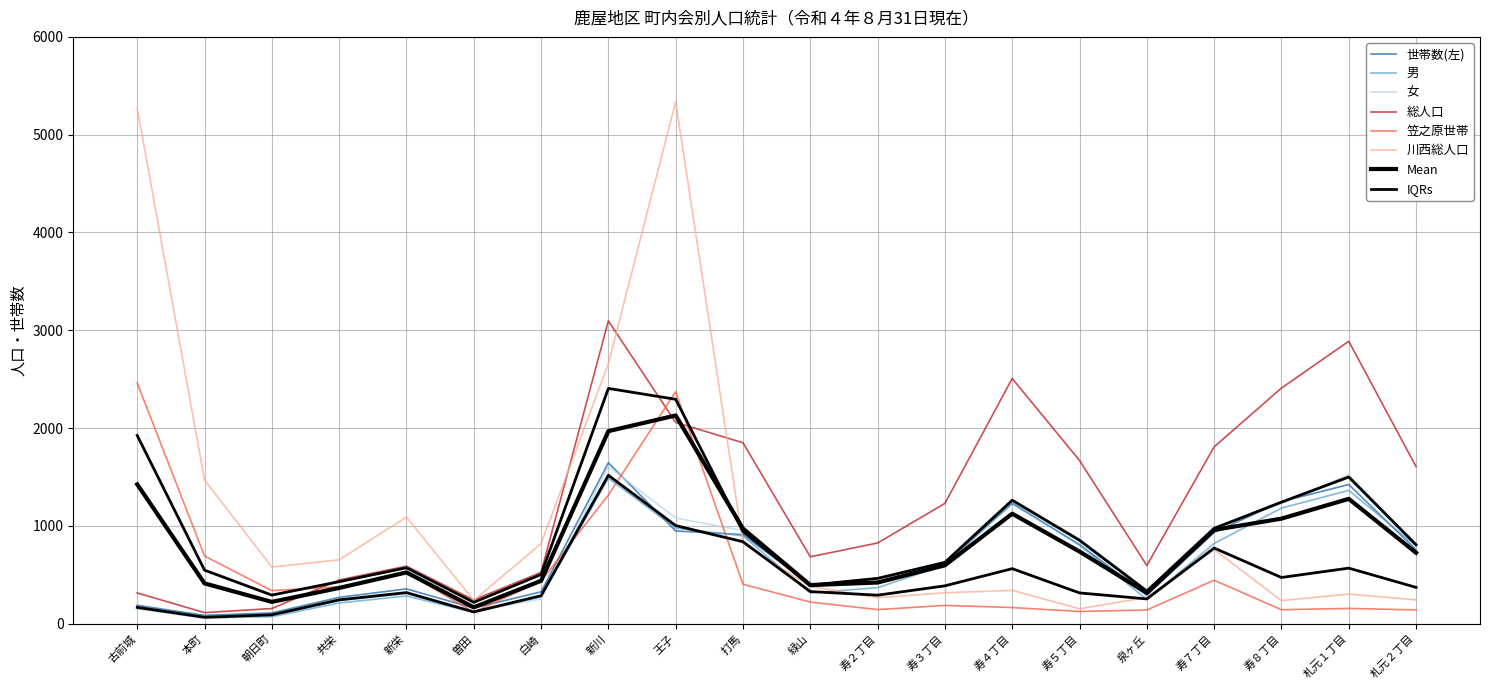

Reading left to right, extract all data points from this chart.

世帯数(左): 古前城=188	本町=85	朝日町=110	共栄=269	新栄=356	曽田=160	白崎=326	新川=1646	王子=948	打馬=911	緑山=399	寿２丁目=465	寿３丁目=619	寿４丁目=1228	寿５丁目=810	泉ヶ丘=291	寿７丁目=933	寿８丁目=1248	札元１丁目=1423	札元２丁目=756
男: 古前城=154	本町=59	朝日町=71	共栄=212	新栄=283	曽田=116	白崎=273	新川=1487	王子=977	打馬=898	緑山=315	寿２丁目=368	寿３丁目=600	寿４丁目=1236	寿５丁目=802	泉ヶ丘=248	寿７丁目=820	寿８丁目=1182	札元１丁目=1363	札元２丁目=795
女: 古前城=160	本町=54	朝日町=84	共栄=235	新栄=305	曽田=127	白崎=252	新川=1609	王子=1081	打馬=952	緑山=369	寿２丁目=457	寿３丁目=630	寿４丁目=1271	寿５丁目=867	泉ヶ丘=347	寿７丁目=988	寿８丁目=1227	札元１丁目=1525	札元２丁目=811
総人口: 古前城=314	本町=113	朝日町=155	共栄=447	新栄=588	曽田=243	白崎=525	新川=3096	王子=2058	打馬=1850	緑山=684	寿２丁目=825	寿３丁目=1230	寿４丁目=2507	寿５丁目=1669	泉ヶ丘=595	寿７丁目=1808	寿８丁目=2409	札元１丁目=2888	札元２丁目=1606
笠之原世帯: 古前城=2461	本町=692	朝日町=338	共栄=377	新栄=522	曽田=118	白崎=436	新川=1315	王子=2373	打馬=403	緑山=221	寿２丁目=144	寿３丁目=187	寿４丁目=165	寿５丁目=125	泉ヶ丘=140	寿７丁目=444	寿８丁目=143	札元１丁目=156	札元２丁目=141
川西総人口: 古前城=5271	本町=1469	朝日町=579	共栄=653	新栄=1090	曽田=238	白崎=818	新川=2659	王子=5338	打馬=818	緑山=381	寿２丁目=266	寿３丁目=316	寿４丁目=341	寿５丁目=152	泉ヶ丘=269	寿７丁目=758	寿８丁目=236	札元１丁目=303	札元２丁目=243